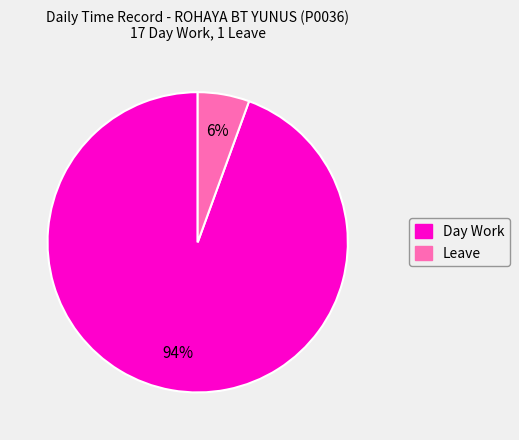

Between Leave and Day Work, which is larger?

Day Work